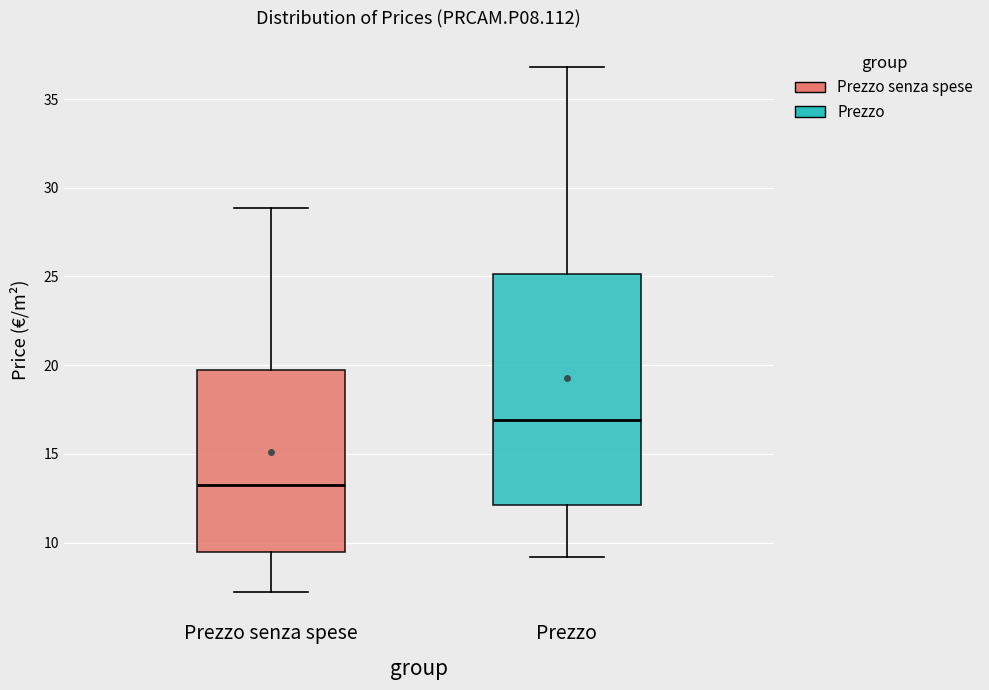

Comparing the boxes themselves (not the whiskers), which one is the tallest?

Prezzo